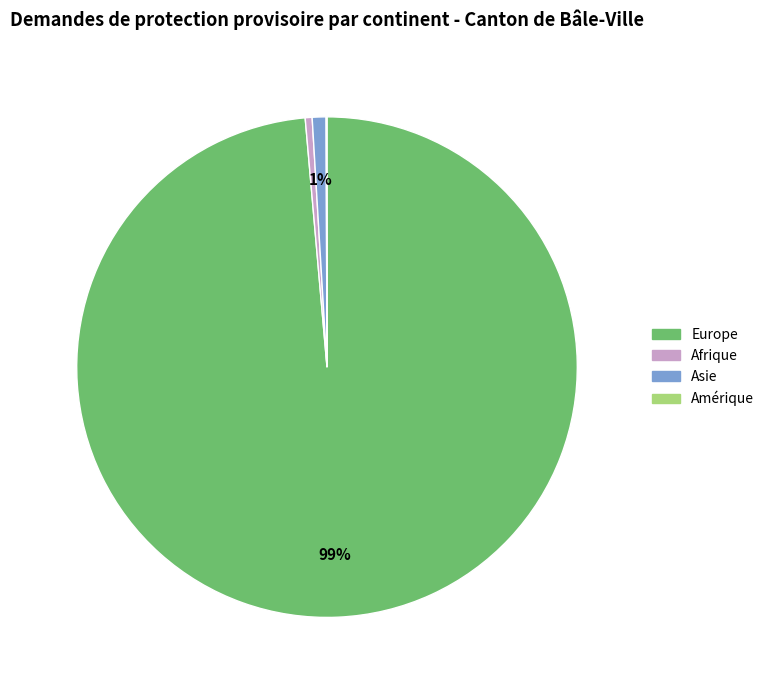

Do Europe and Afrique together represent more than half of the pie?

Yes